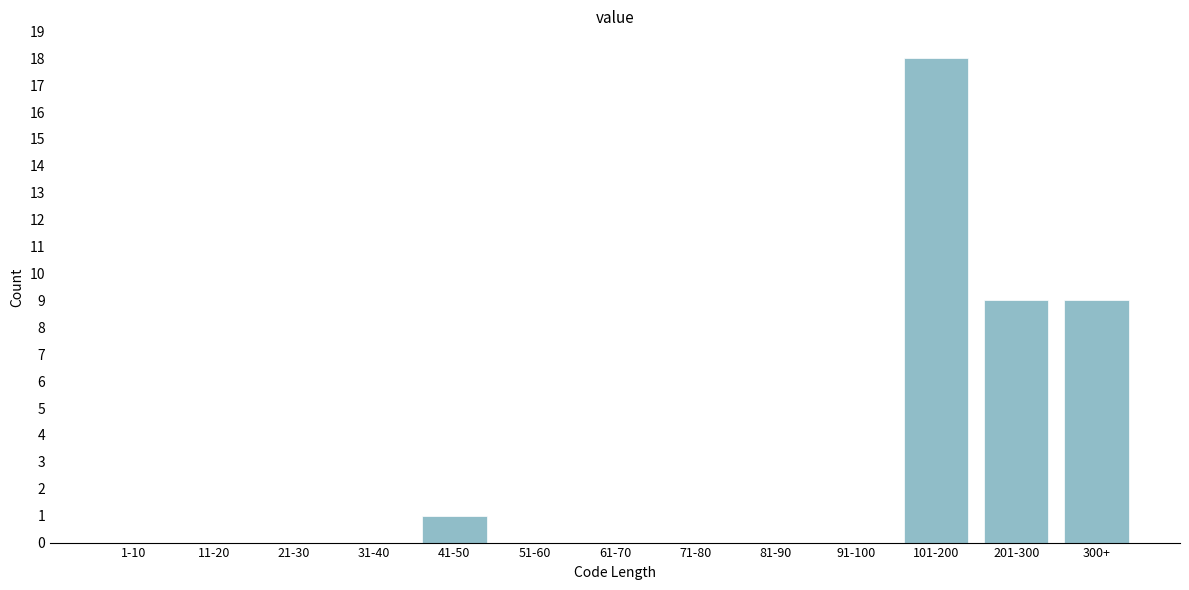

Reading left to right, transcribe all the data shown in this chart.

1-10=0	11-20=0	21-30=0	31-40=0	41-50=1	51-60=0	61-70=0	71-80=0	81-90=0	91-100=0	101-200=18	201-300=9	300+=9